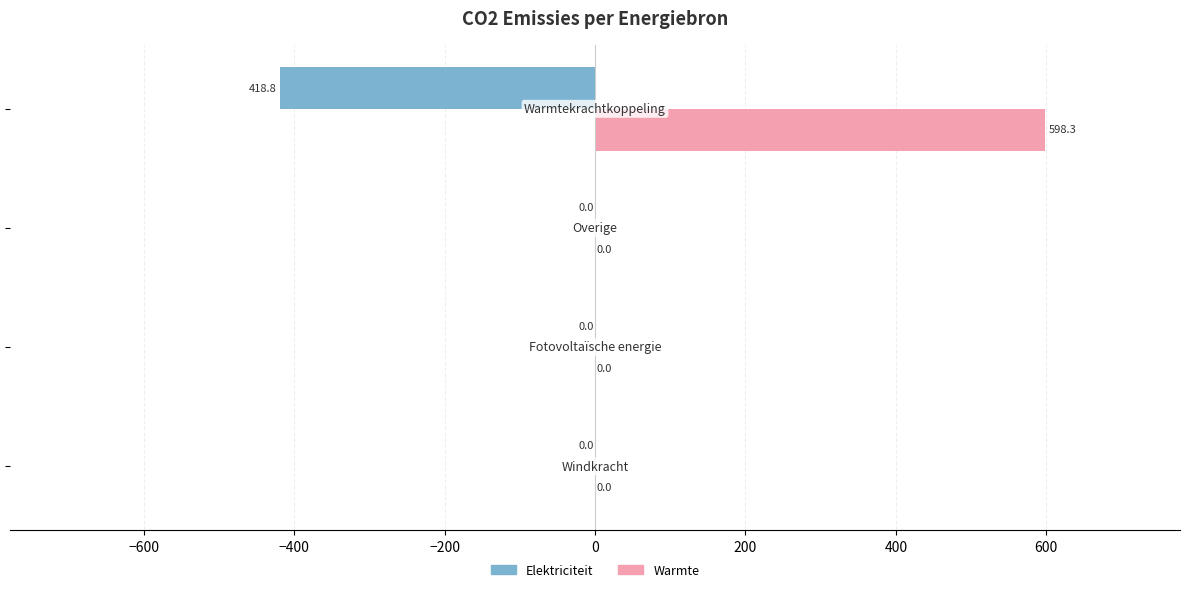

What is the greatest value displayed?

598.3